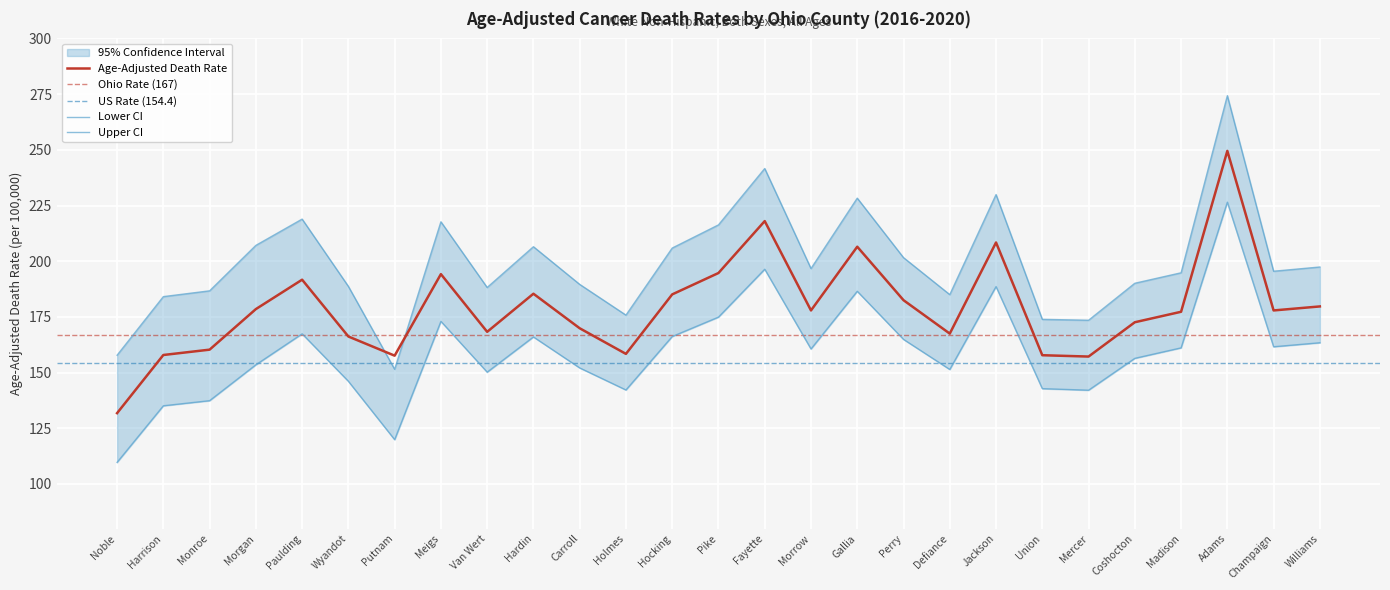

How many lines are shown in the chart?

3